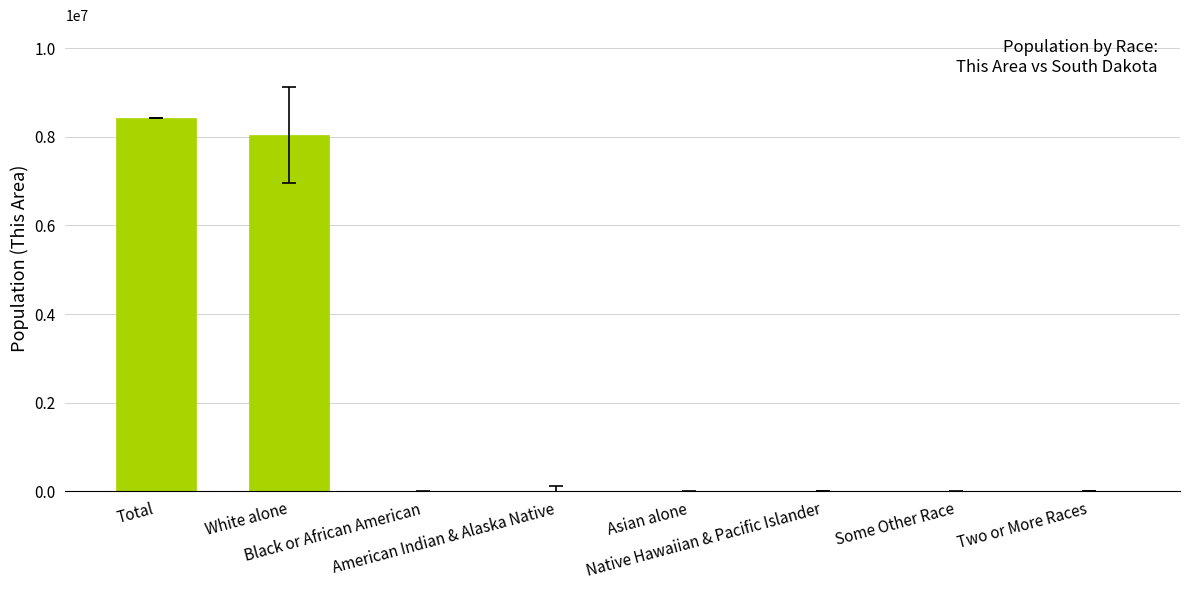

What is the change in value from Black or African American to Native Hawaiian & Pacific Islander?

-44